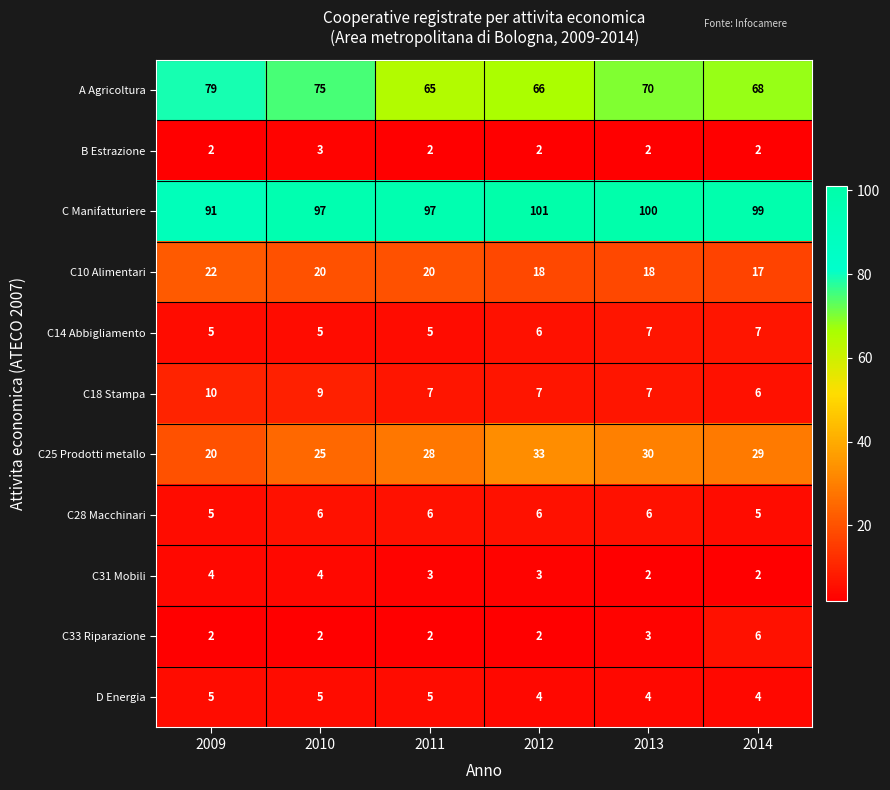

What is the total value across all series at 2009?

245